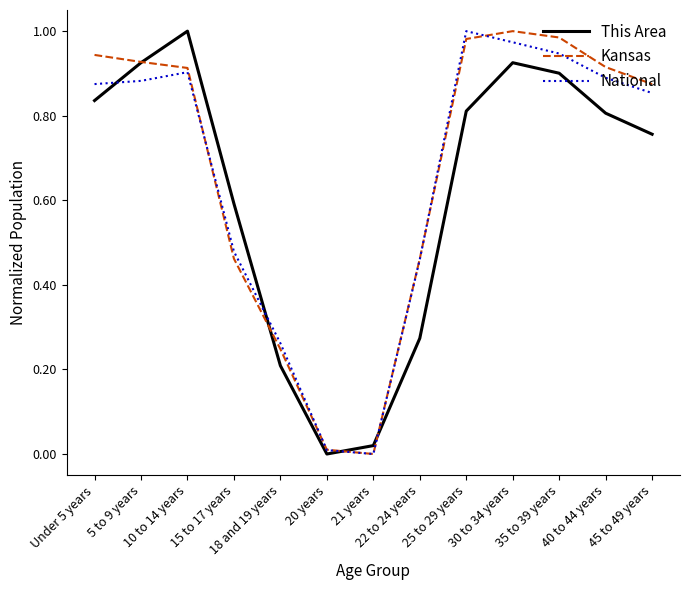

What is the total value across all series at Under 5 years?

2.7